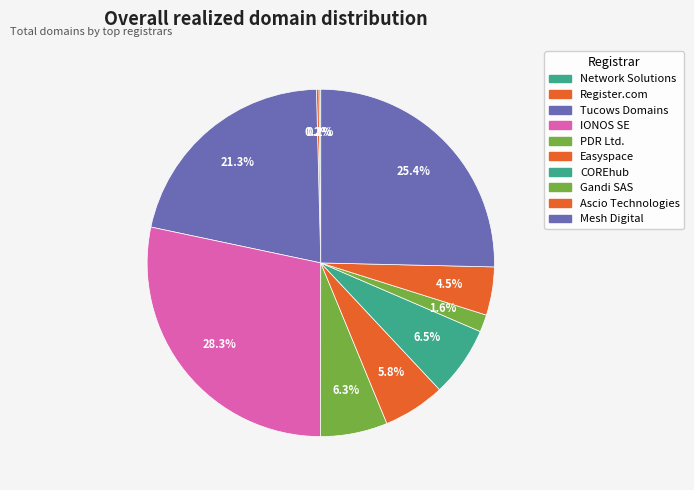

Which slice is the largest?

IONOS SE